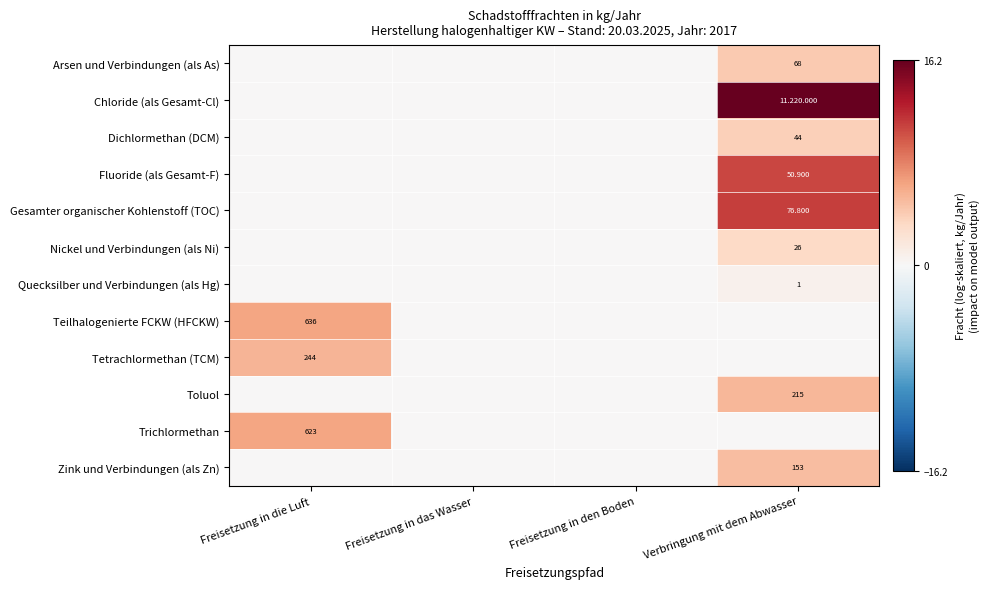

Rank the series by their maximum value, from highest to lowest.

Chloride (als Gesamt-Cl), Gesamter organischer Kohlenstoff (TOC), Fluoride (als Gesamt-F), Teilhalogenierte FCKW (HFCKW), Trichlormethan, Tetrachlormethan (TCM), Toluol, Zink und Verbindungen (als Zn), Arsen und Verbindungen (als As), Dichlormethan (DCM), Nickel und Verbindungen (als Ni), Quecksilber und Verbindungen (als Hg)